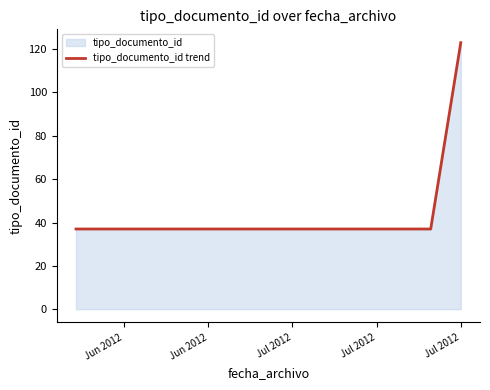

What is the average value?

66